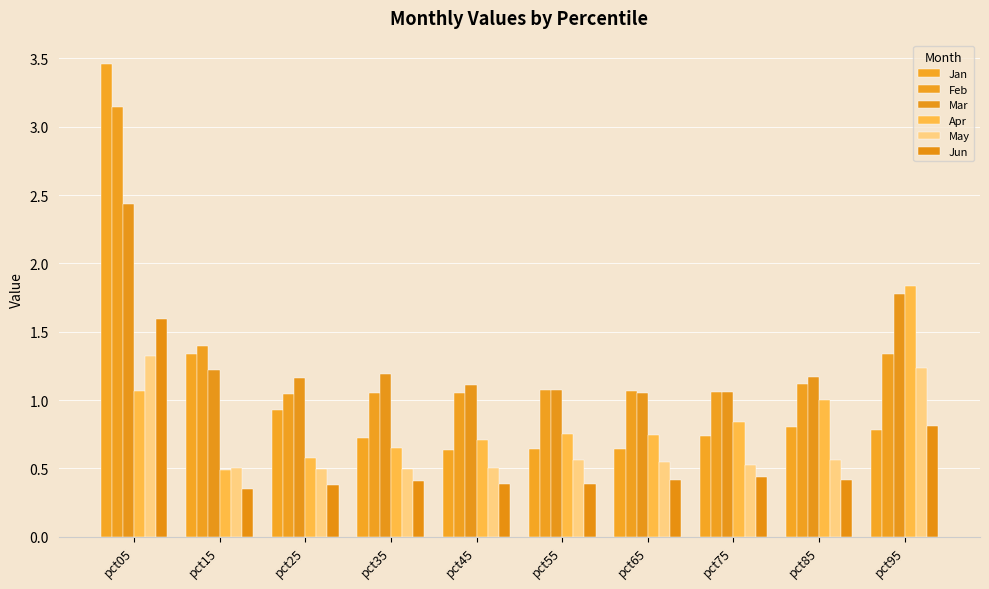

Where is Jan nearest to the value 2?

pct15